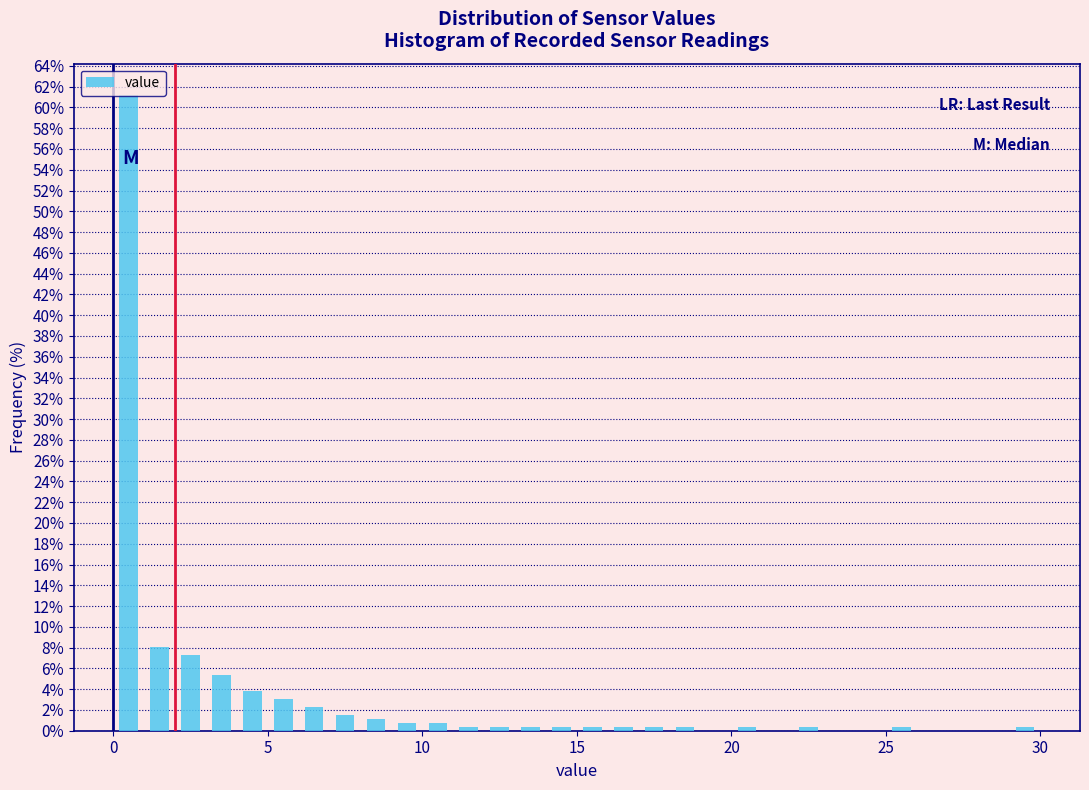

Read against the x-axis, roughly where is the centre of the tallest bar?

0.5